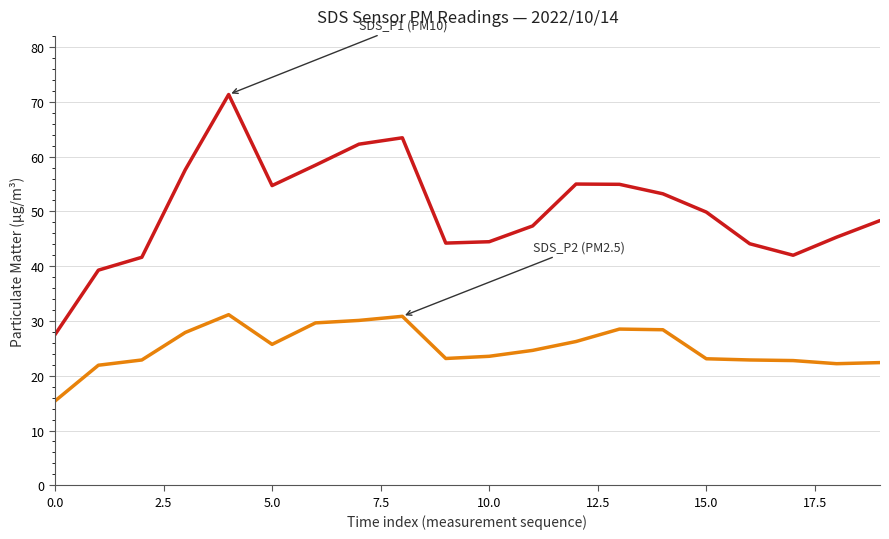

What is the minimum value shown in the chart?

15.4